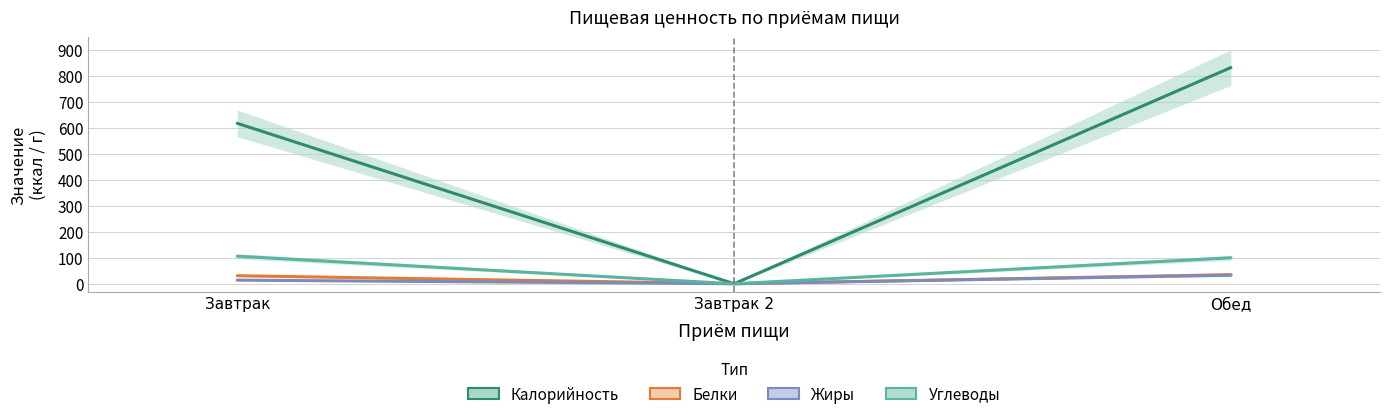

What is the label of the 1st point from the right?

Обед